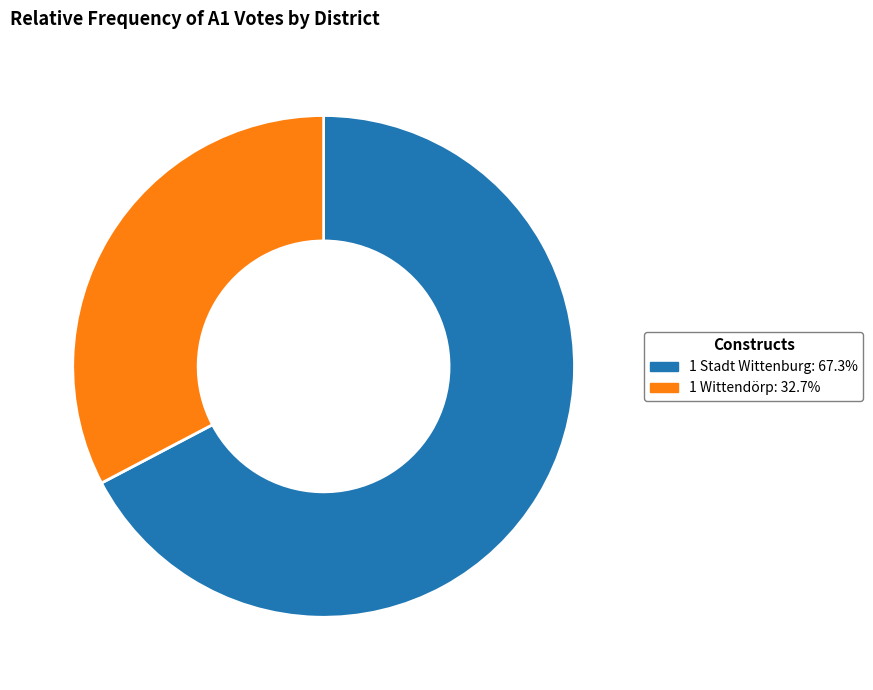

Rank the categories by value from highest to lowest.

1 Stadt Wittenburg, 1 Wittendörp